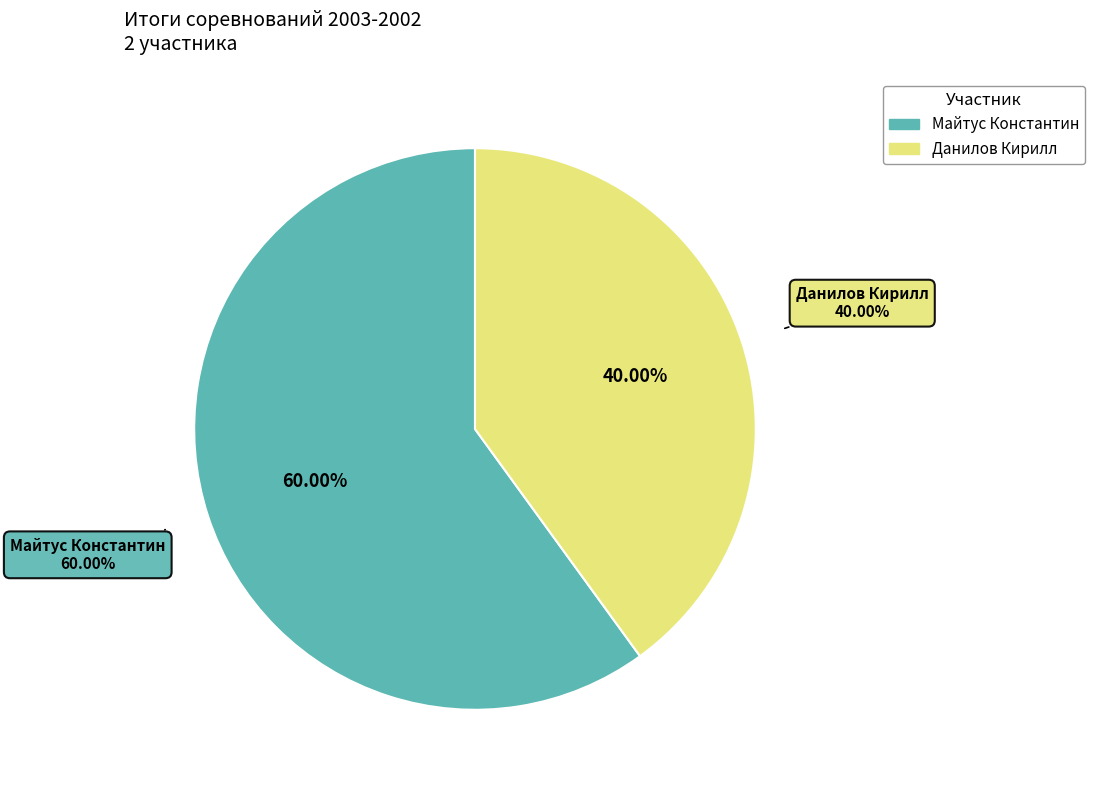

To the nearest percent, what percentage of the pie is Данилов Кирилл?

40%